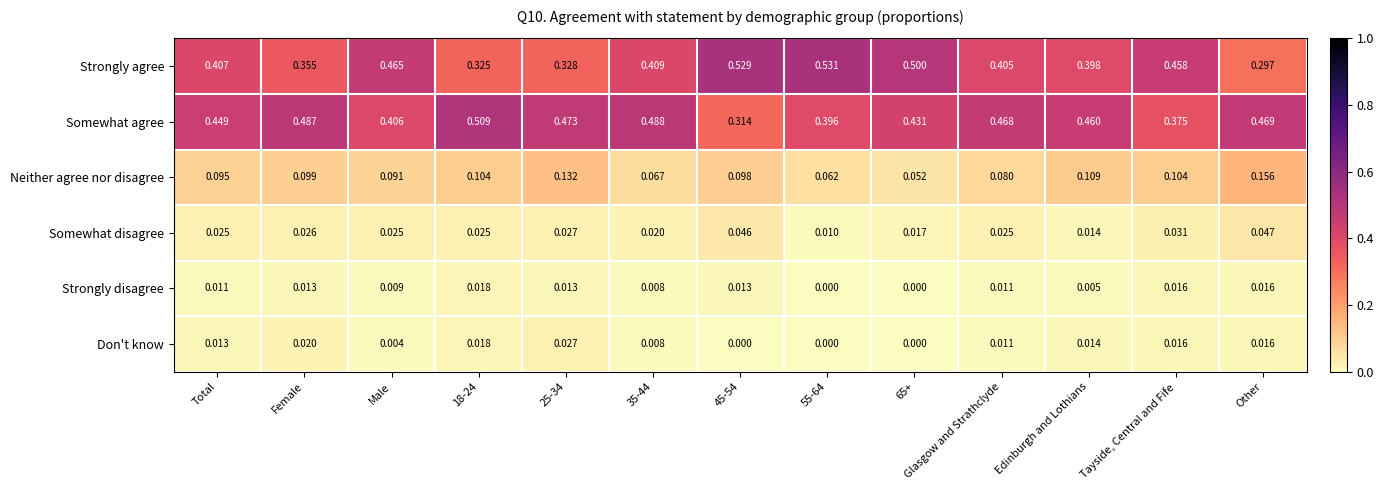

At which label is Strongly agree closest to 0?

Other